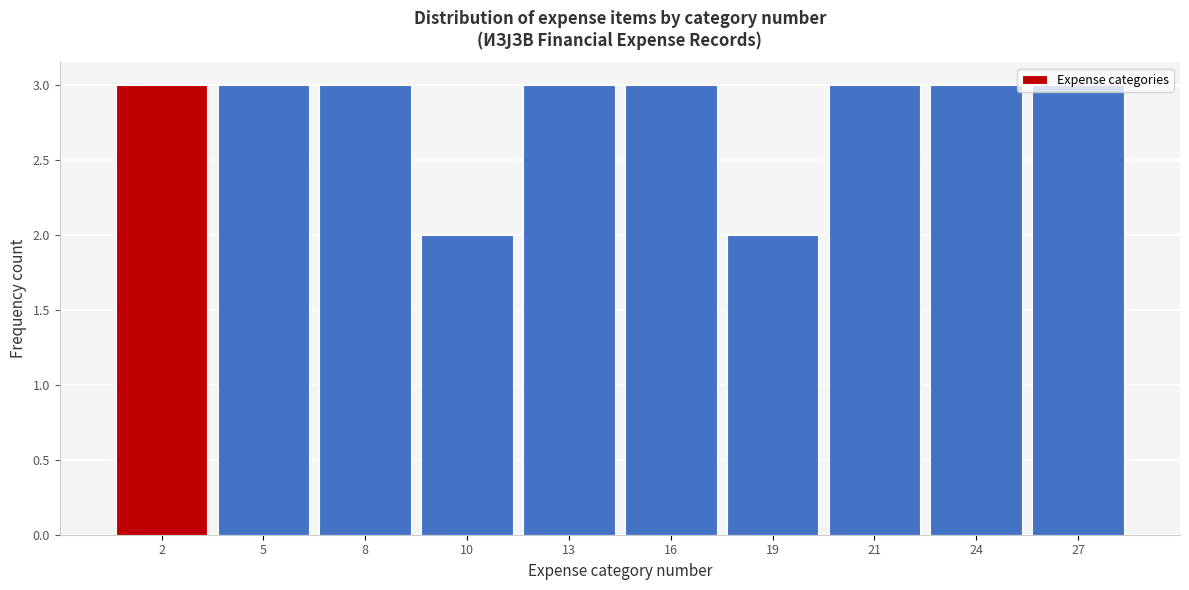

Approximately how many times larger is the value at 2 compared to 21?

1.0